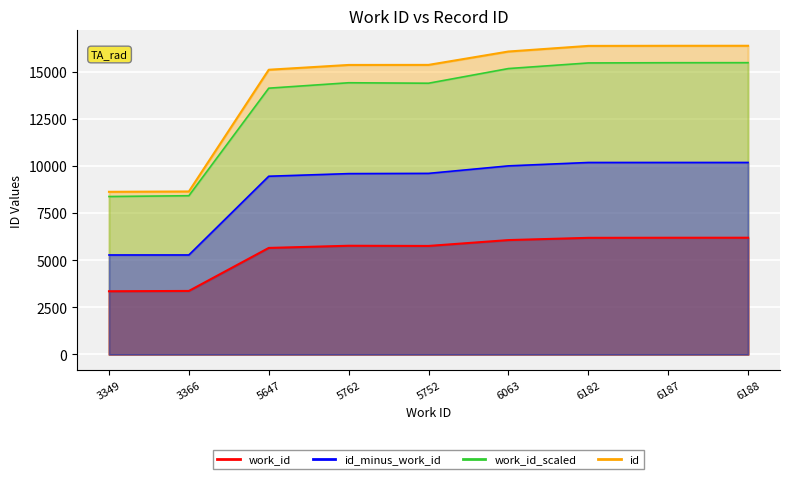

List the series in order of their peak value, highest first.

id, work_id